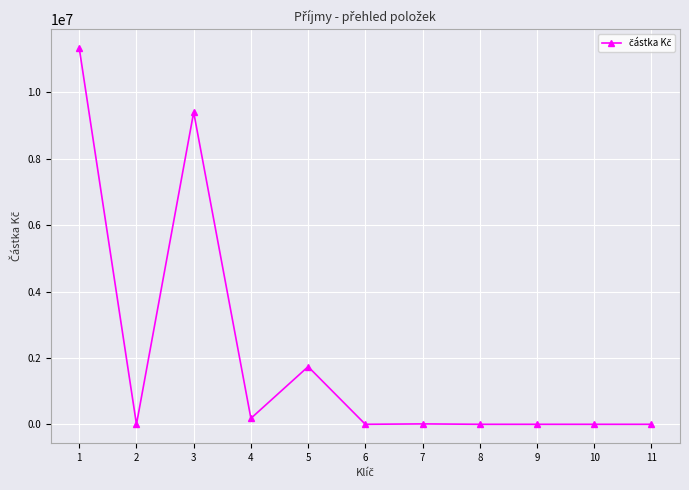

How many distinct data groups are displayed?

1